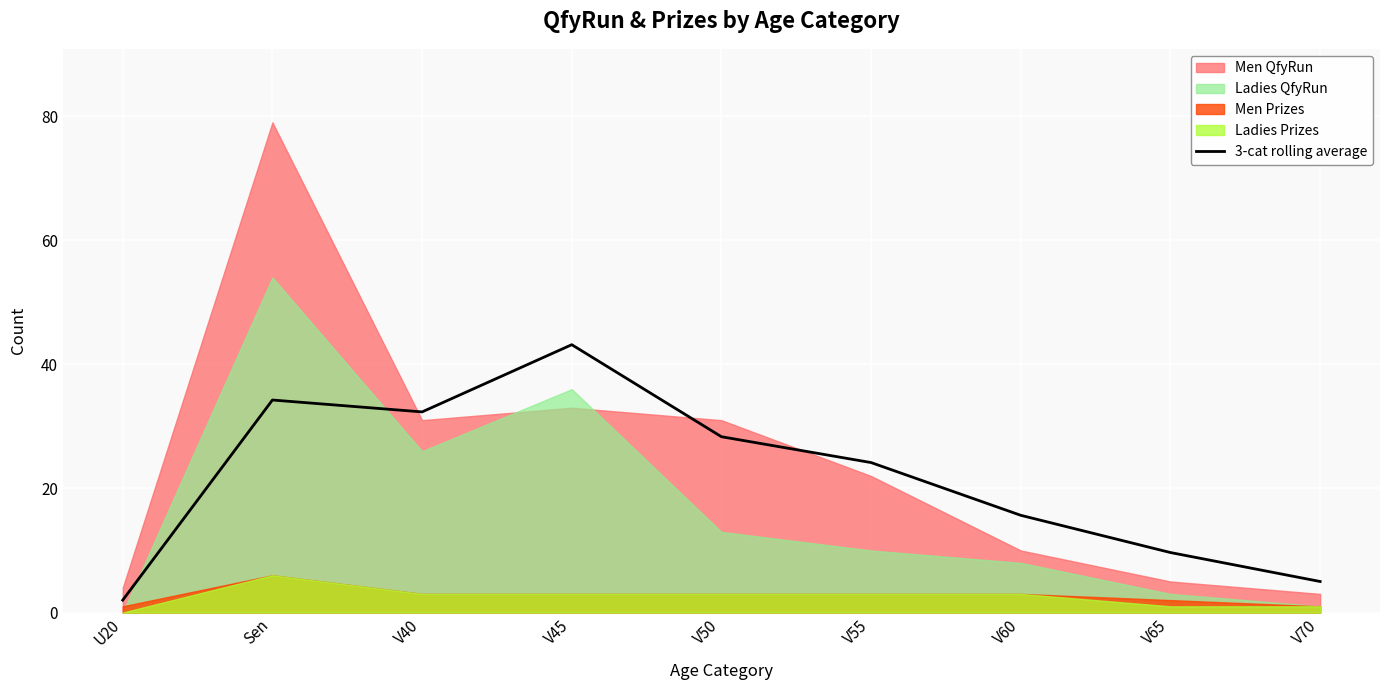

The value of 3-cat rolling average at V60 is 15.7. True or false?

True